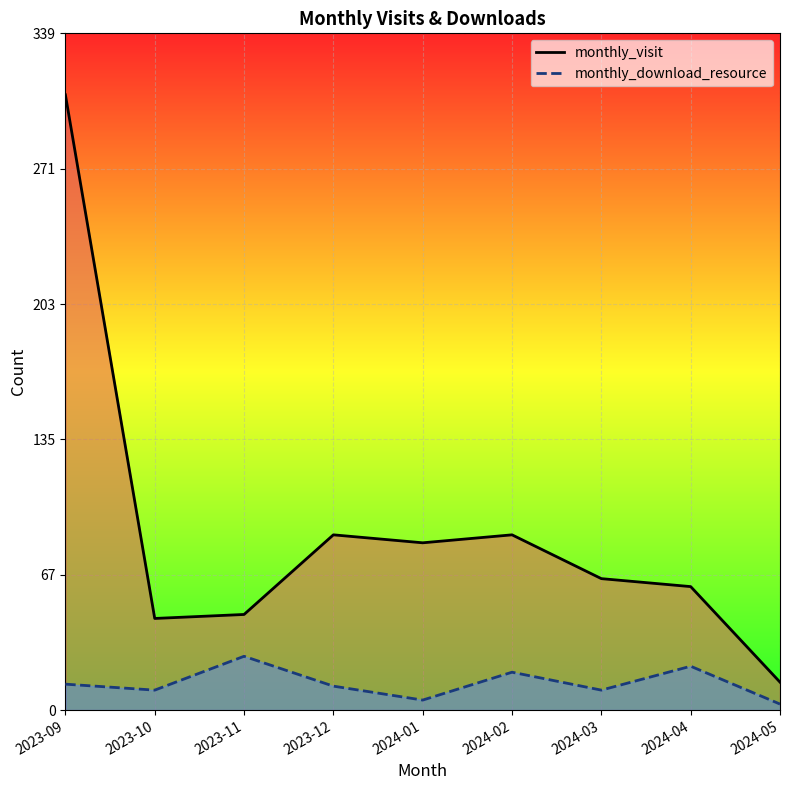

Count the number of categories in the chart.

9